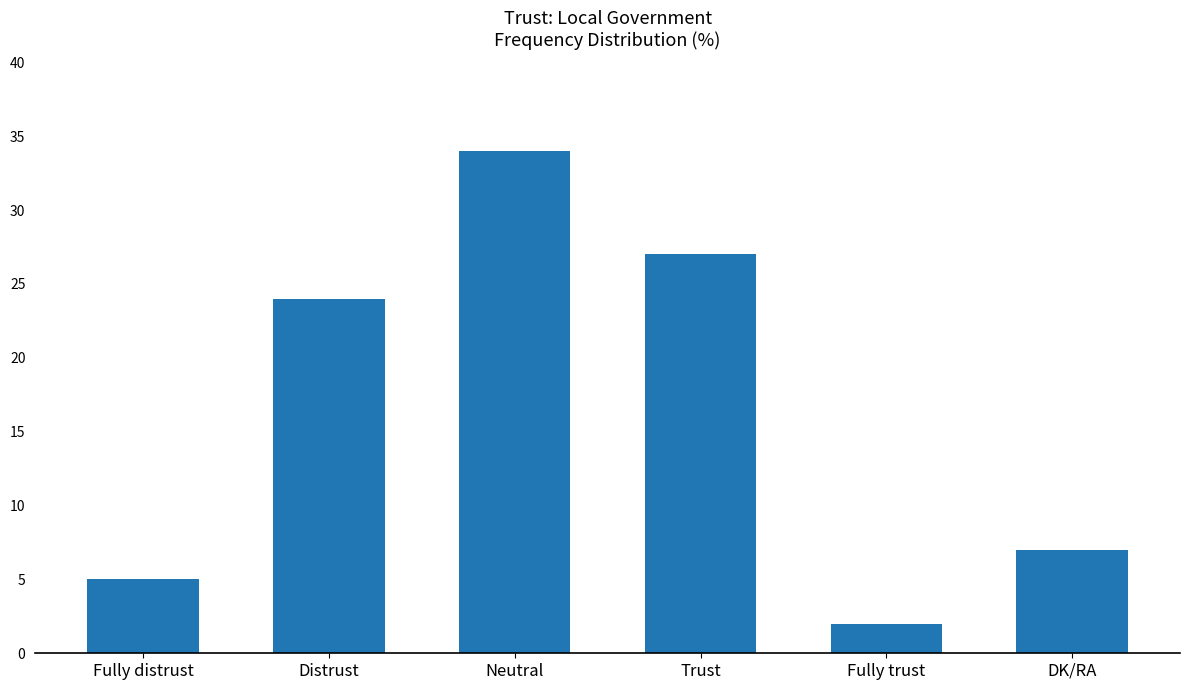

Reading right to left, transcribe all the data shown in this chart.

DK/RA=7	Fully trust=2	Trust=27	Neutral=34	Distrust=24	Fully distrust=5